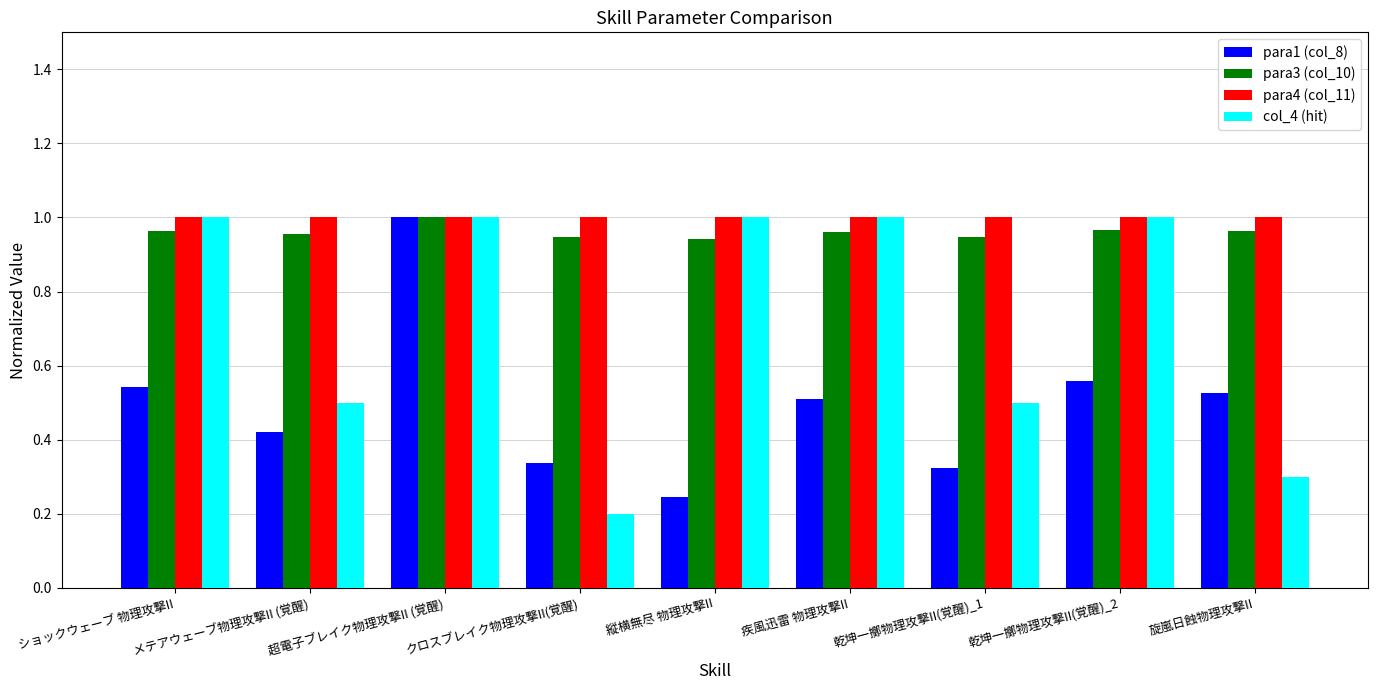

The value of para1 (col_8) at 旋嵐日蝕物理攻撃II is 0.5. True or false?

True